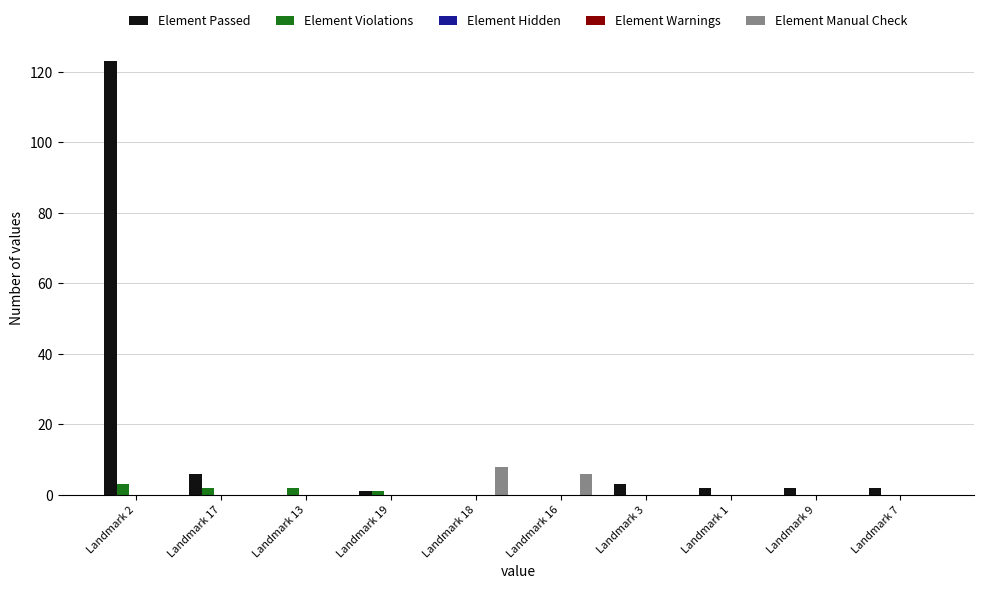

At which label does Element Passed reach its peak?

Landmark 2